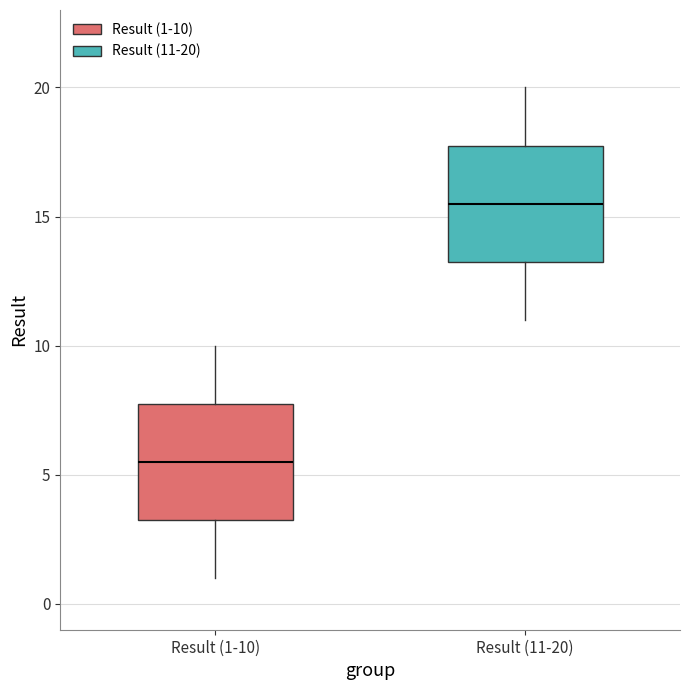

Reading left to right, transcribe this box plot: for each box, give where its median line is, the range the box spans, and where its two whiskers end, as read against the y-axis. The values are not printed on the chart, so give them approximately, as read against the axis.

Result (1-10): median 5.5, box 3.5 to 8.0, whiskers 1.0 to 10.0
Result (11-20): median 15.5, box 13.5 to 18.0, whiskers 11.0 to 20.0